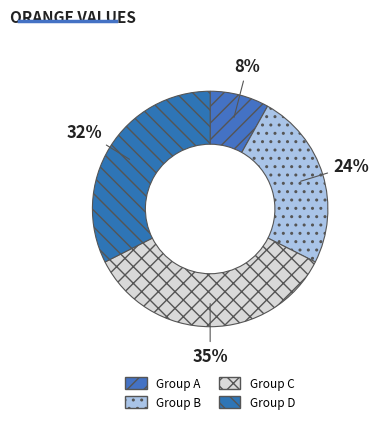

Count the number of slices in the pie.

4